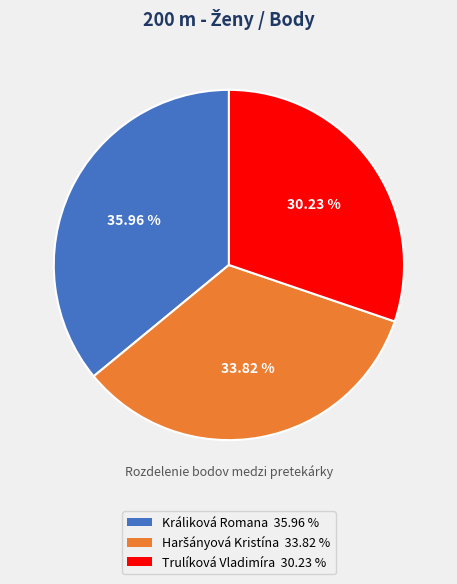

Is there a majority slice in this chart?

No